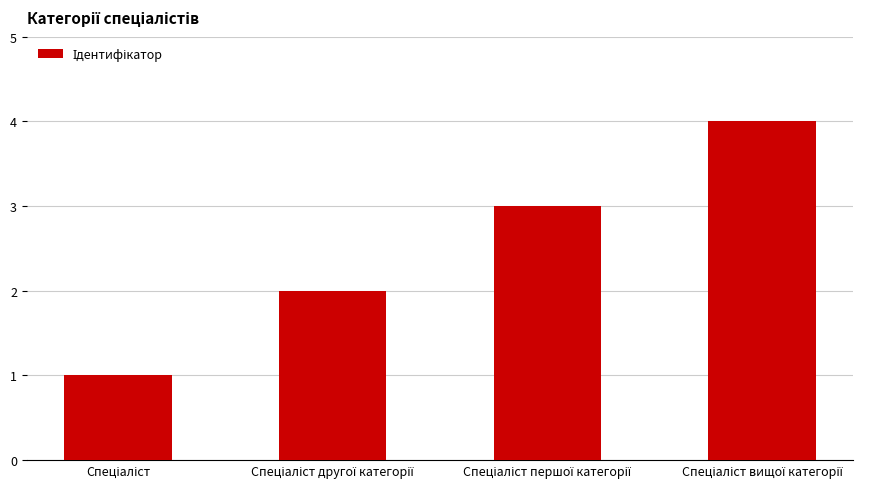

What is the maximum value shown in the chart?

4